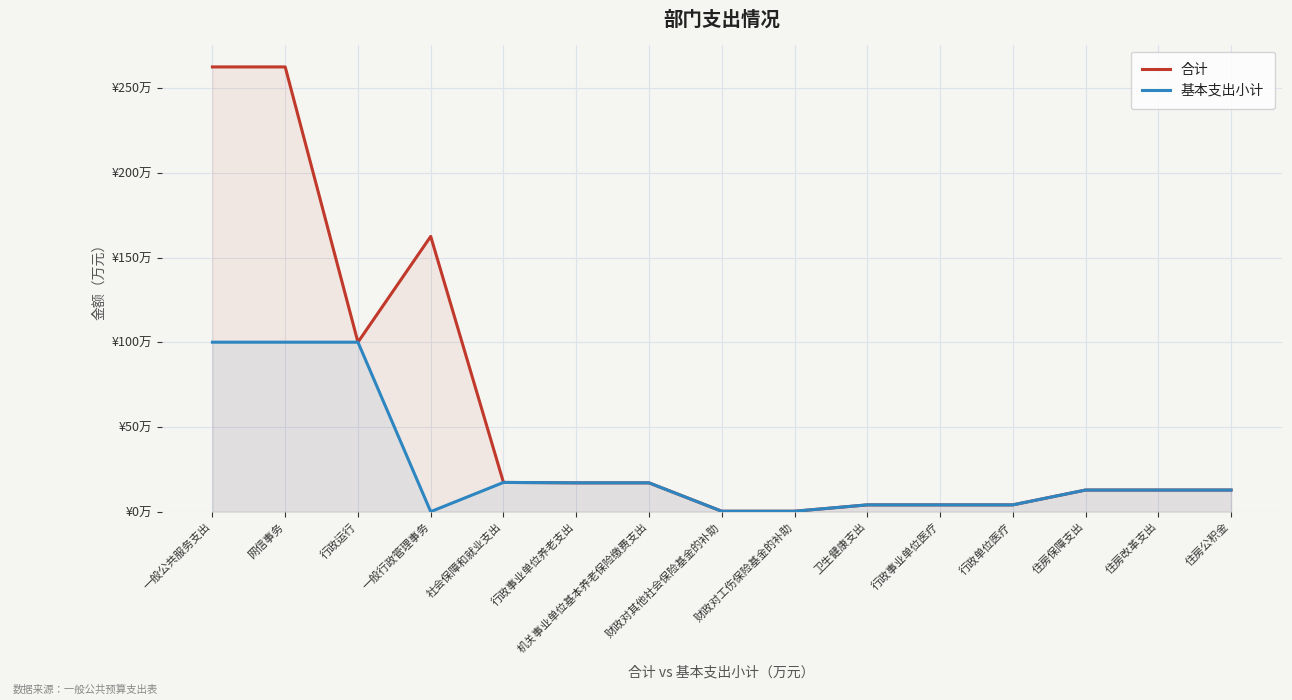

How many series are shown in this chart?

2